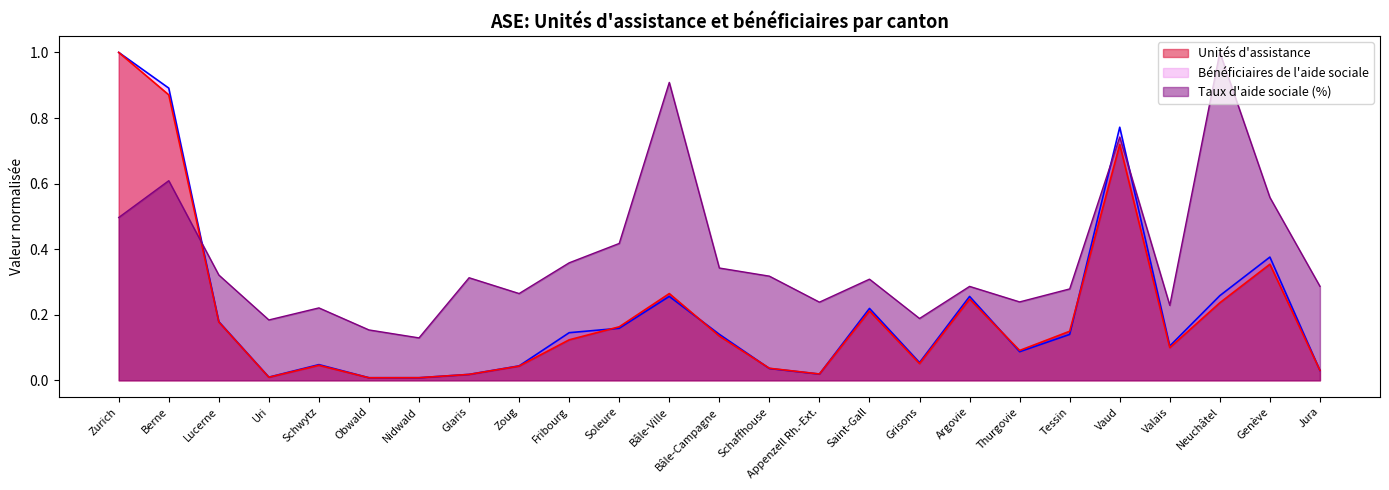

The value of Unités d'assistance at Lucerne is 0.2. True or false?

True